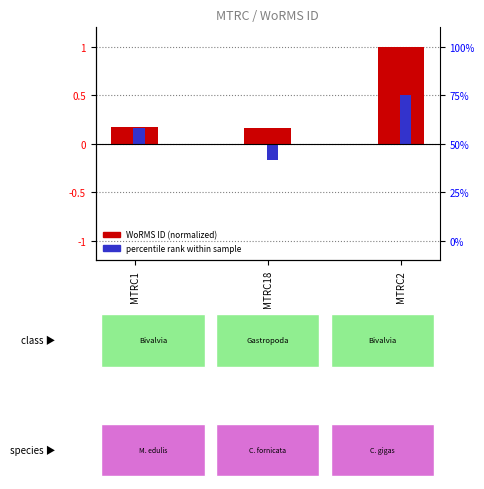

What is the label of the 2nd bar from the left?

MTRC18